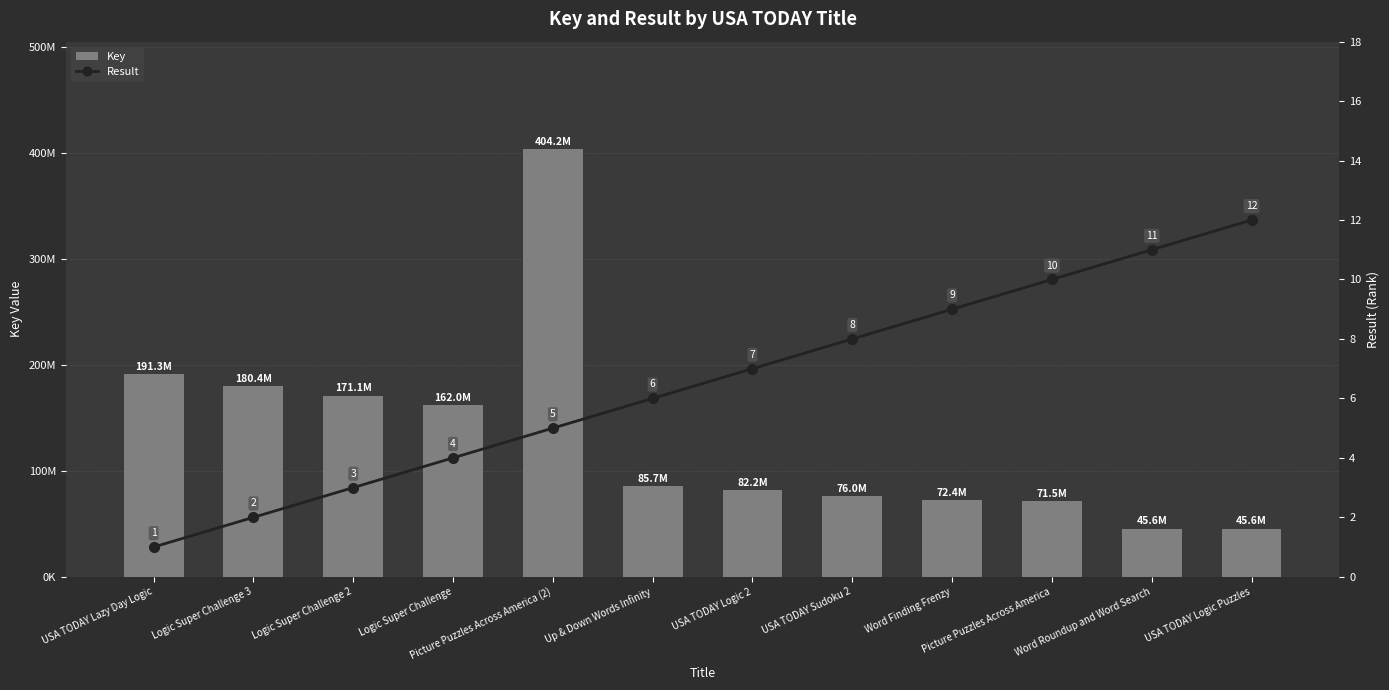

What is the difference between the Result values at Word Finding Frenzy and USA TODAY Sudoku 2?

1